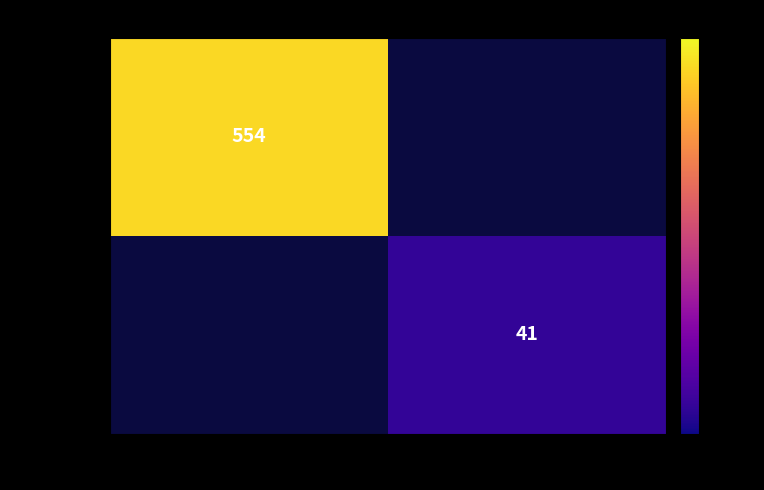

Is it true that 7fe4d490… equals 554 at -1?

True